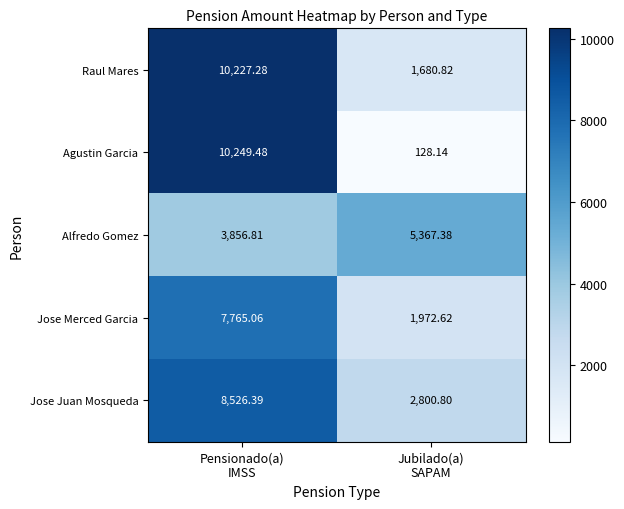

At which category does the chart reach its peak across all series?

Pensionado(a)
IMSS